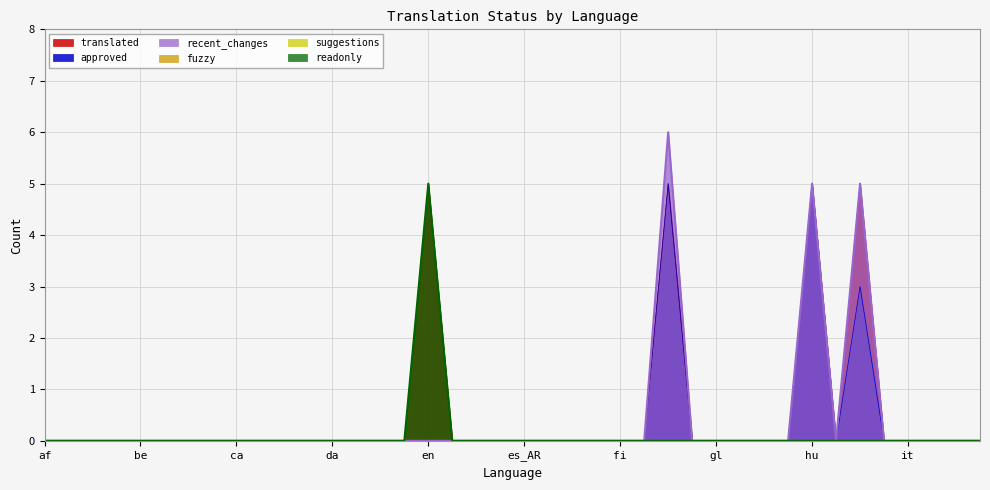

What is the sum of all translated values?

20